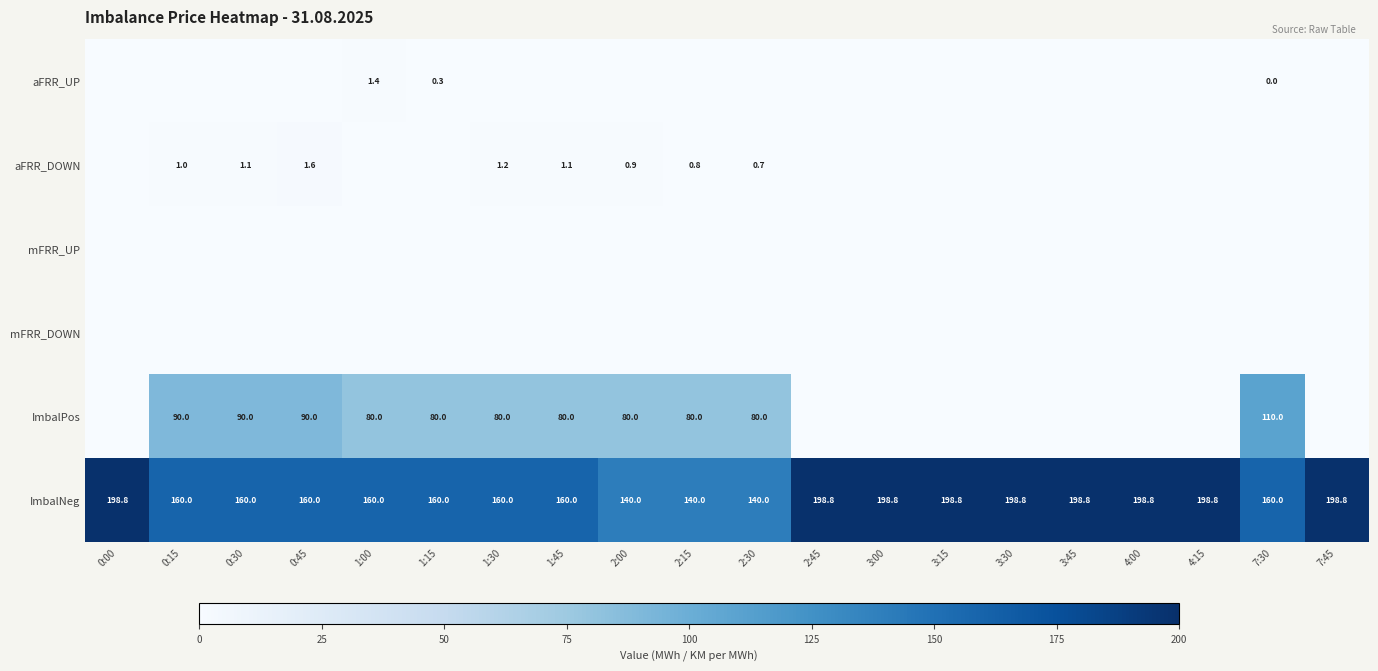

What is the difference between the second highest and second lowest values in the ImbalNeg series?

58.8